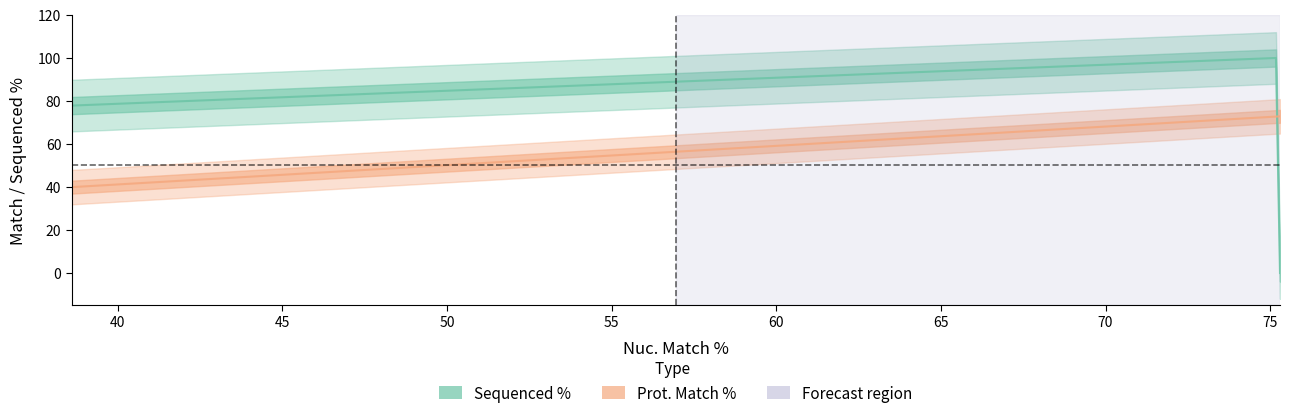

What is the difference between the second highest and second lowest values in the Prot. Match % series?

32.9